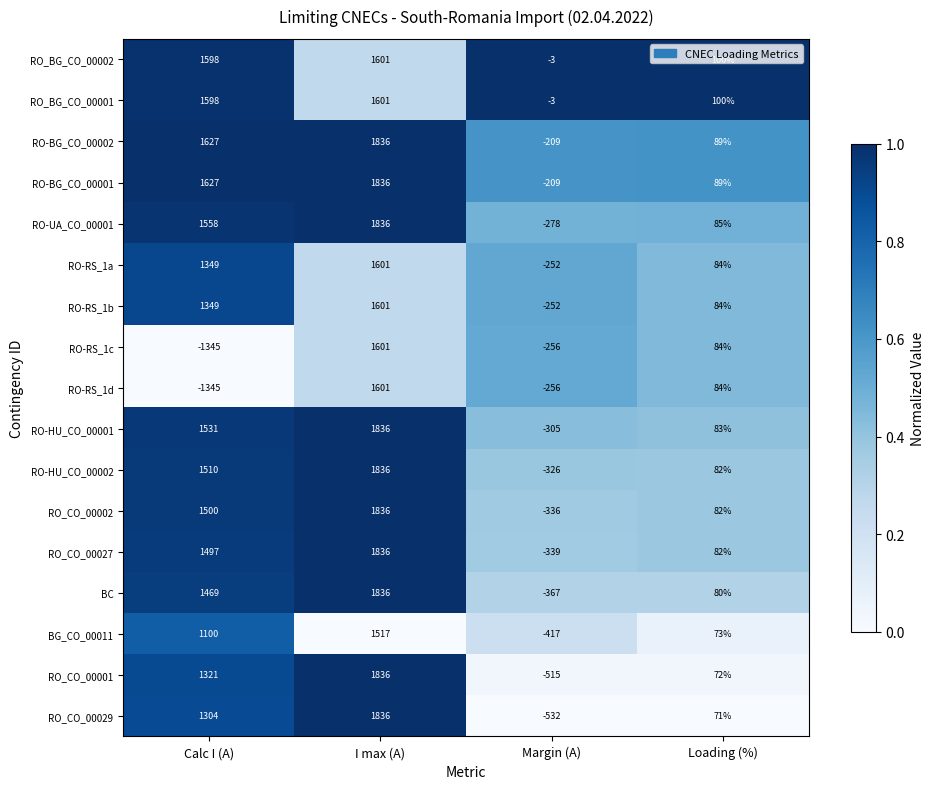

What is the difference between the RO_CO_00002 values at Margin (A) and Loading (%)?

418